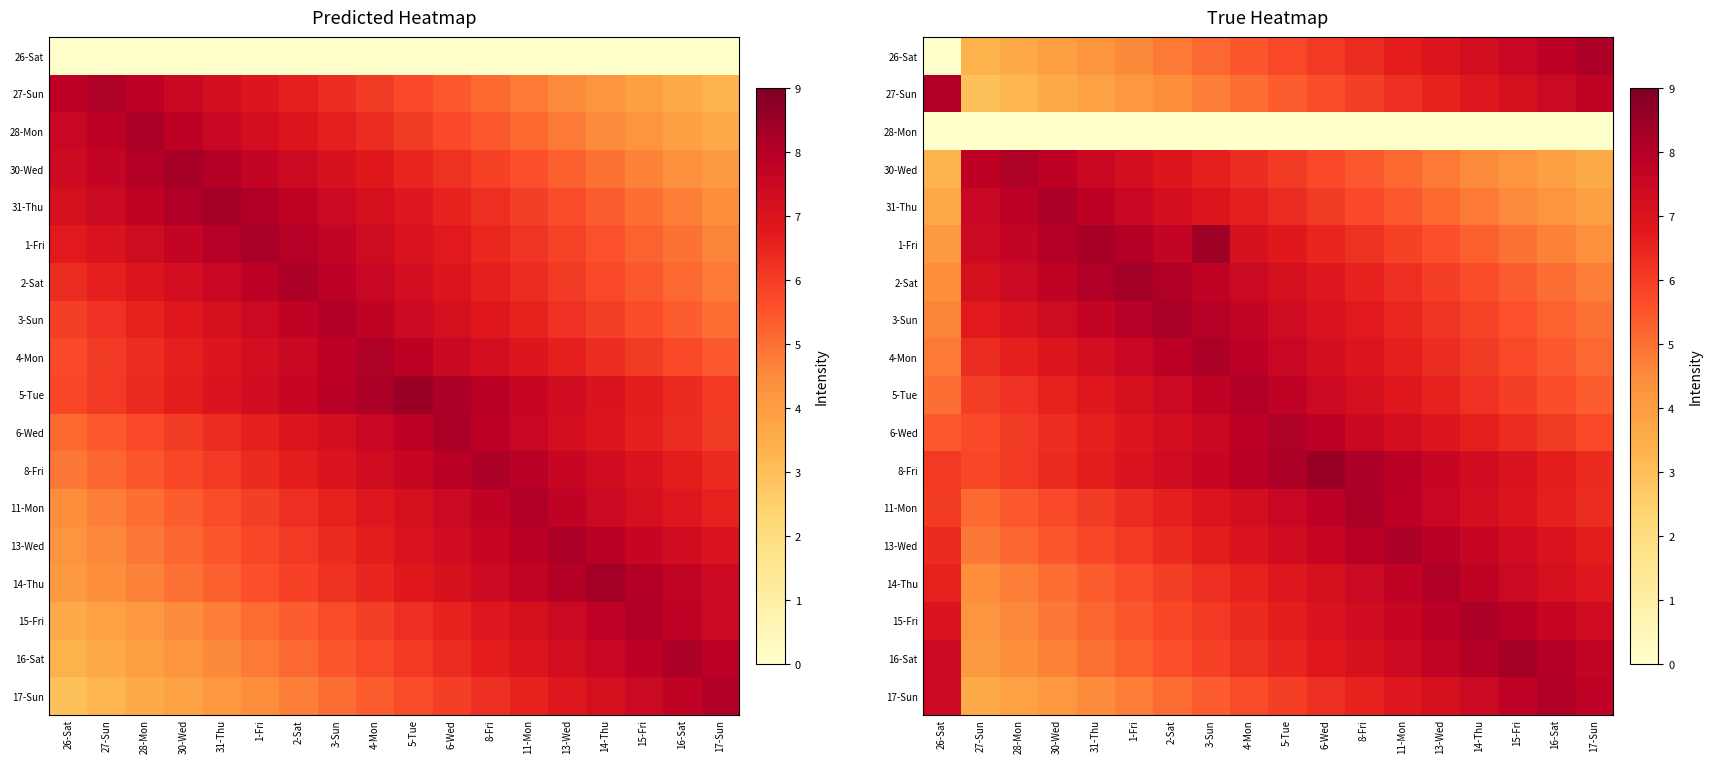

Rank the series by their maximum value, from highest to lowest.

8-Fri, 1-Fri, 2-Sat, 16-Sat, 3-Sun, 13-Wed, 15-Fri, 26-Sat, 4-Mon, 31-Thu, 11-Mon, 30-Wed, 6-Wed, 17-Sun, 27-Sun, 14-Thu, 5-Tue, 28-Mon